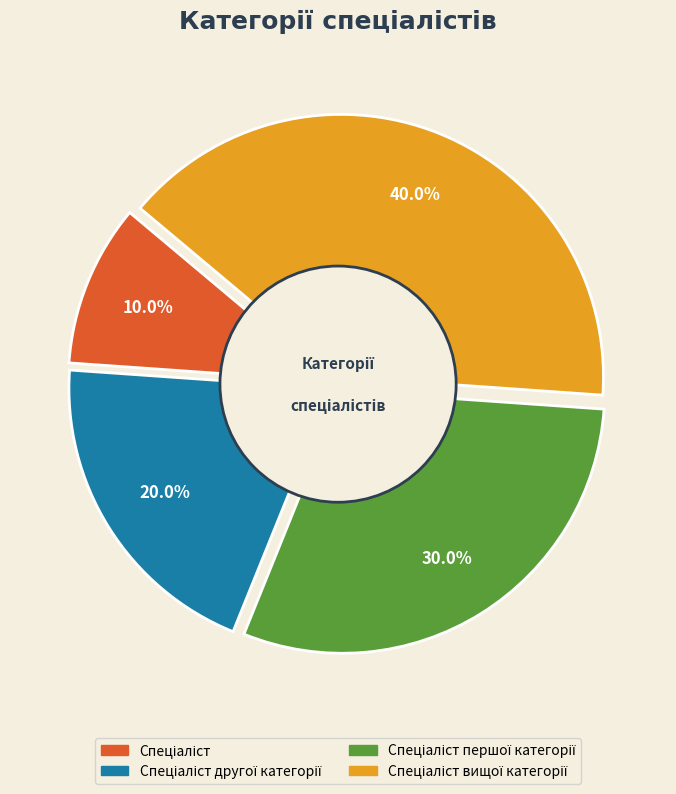

Combined, do Спеціаліст першої категорії and Спеціаліст вищої категорії account for over 50%?

Yes